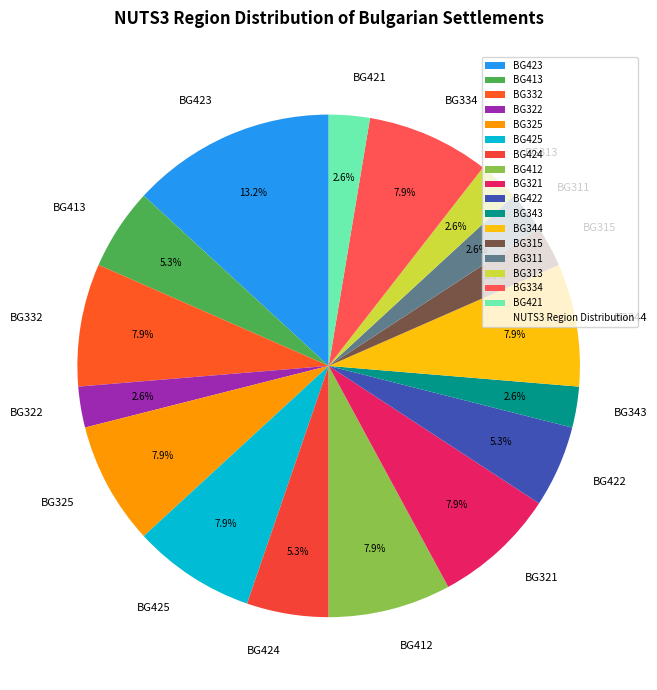

To the nearest percent, what is the difference between the largest and smallest slice percentages?

11%